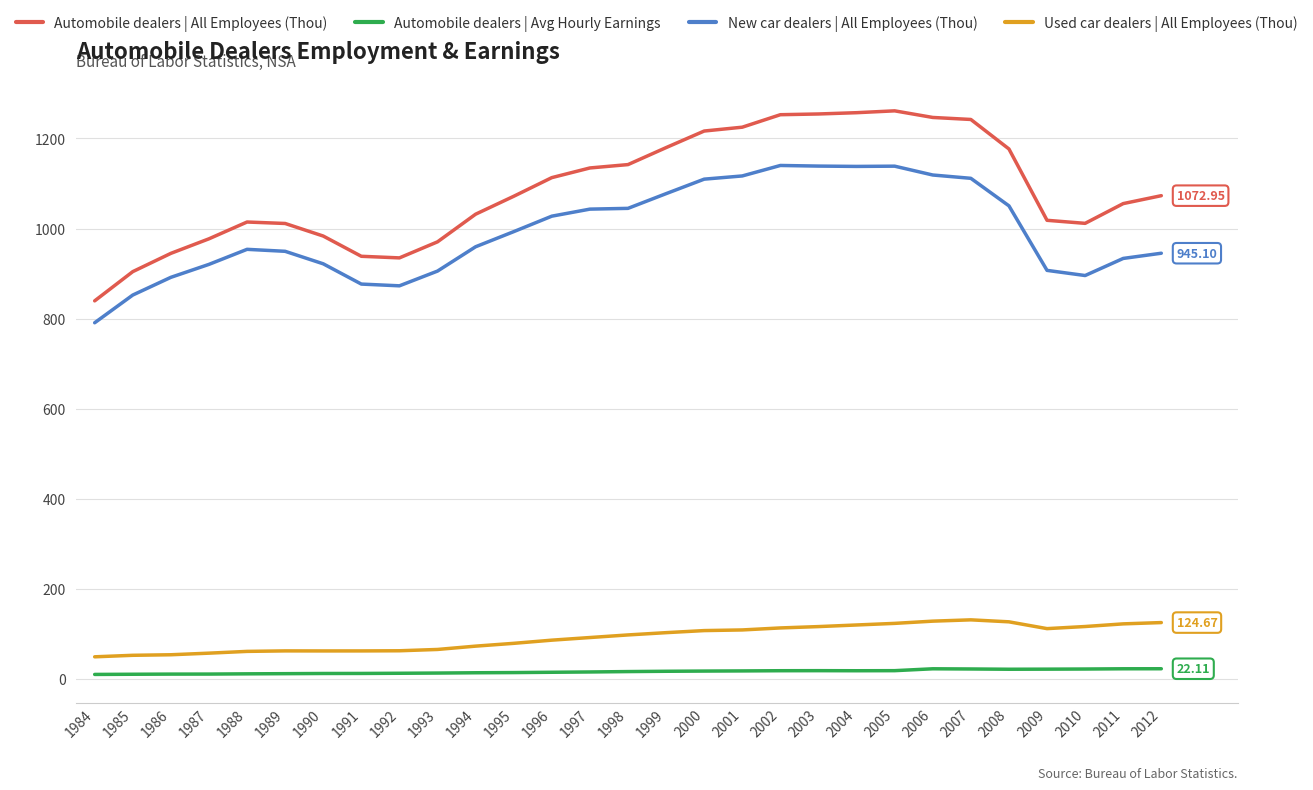

What is the sum of the Automobile dealers | All Employees (Thou) values at 2009 and 2005?

2279.6